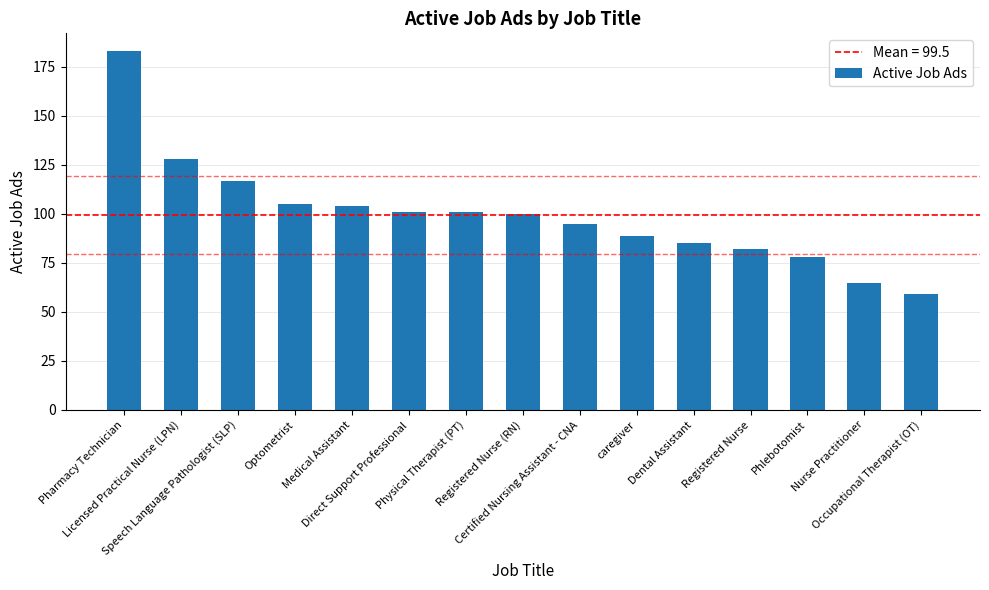

Approximately how many times larger is the value at Occupational Therapist (OT) compared to Pharmacy Technician?

0.3